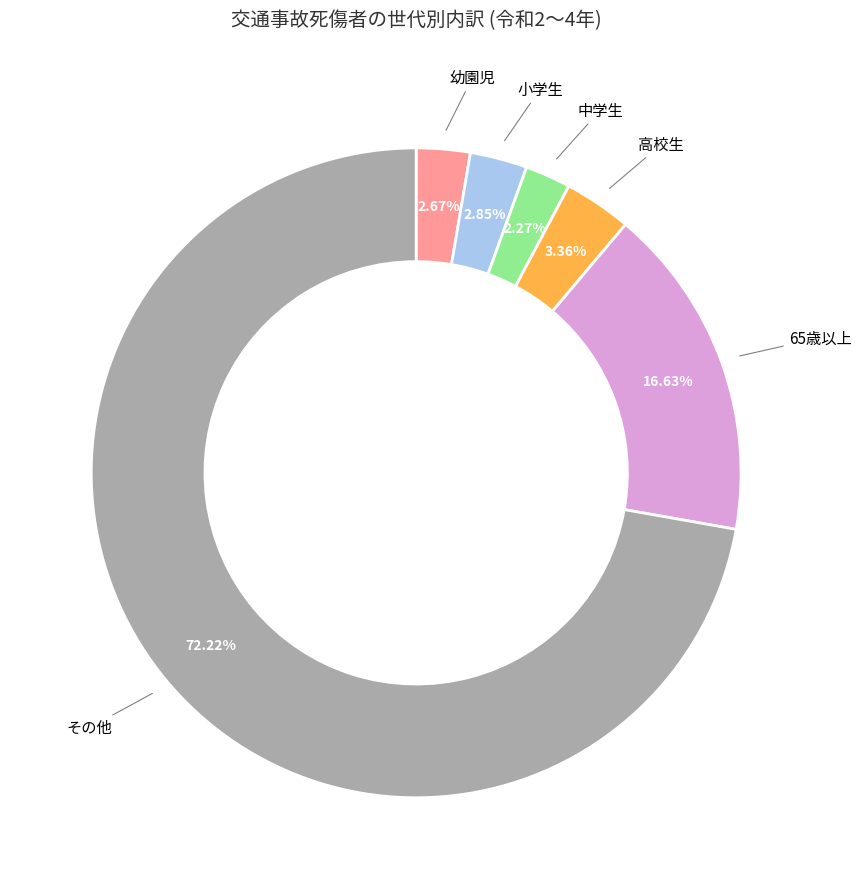

Does any single category account for the majority?

Yes